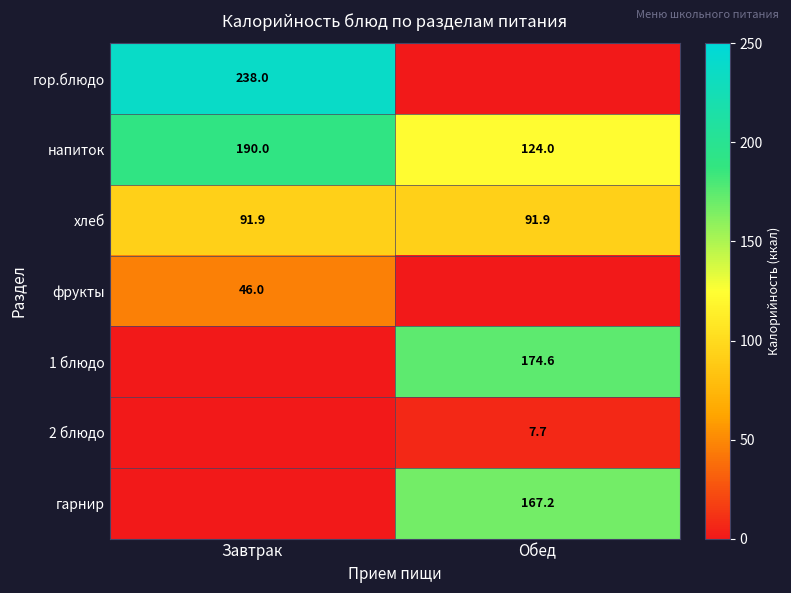

What is the sum of the хлеб values at Обед and Завтрак?

183.8